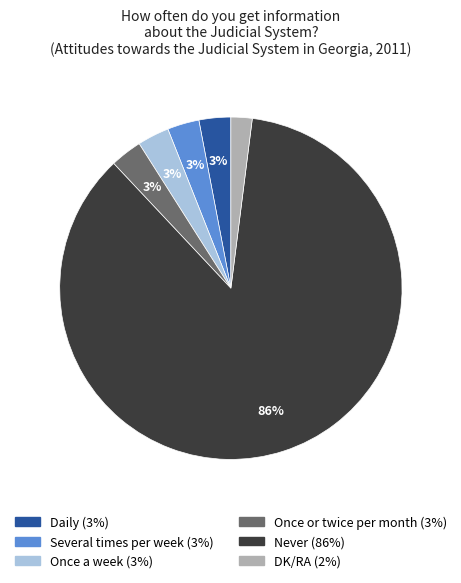

Between DK/RA and Once a week, which is larger?

Once a week